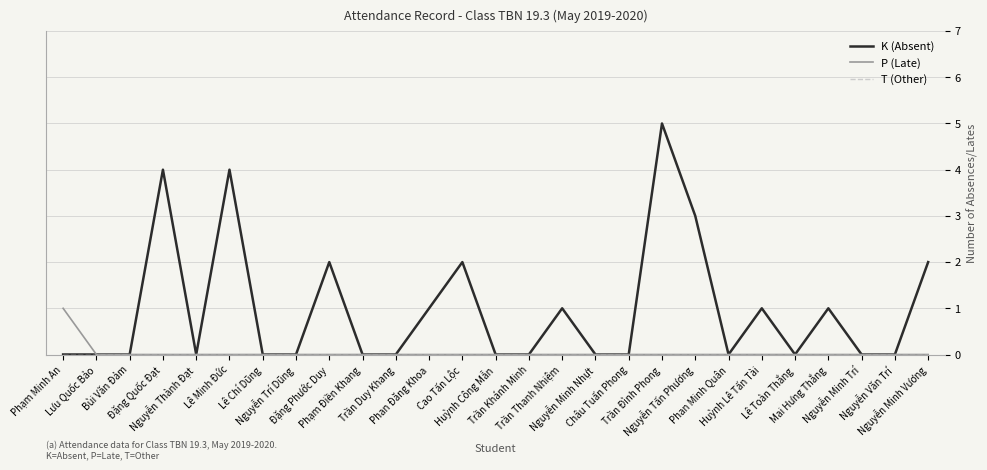

Which series has the largest total across all categories?

K (Absent)